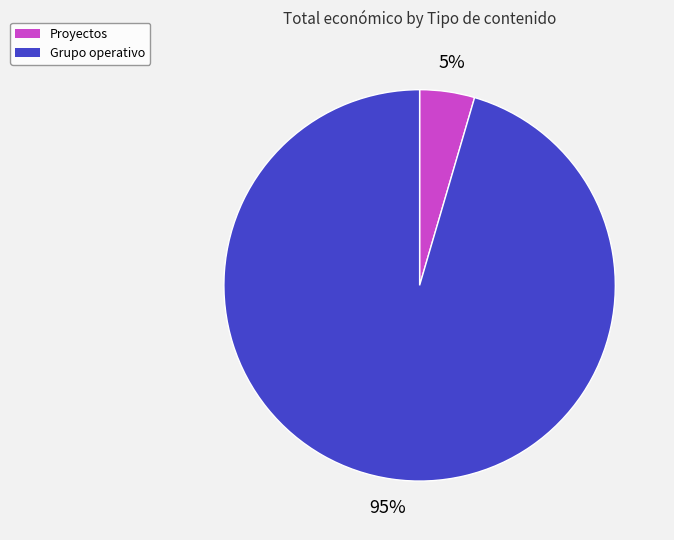

Rank the categories by value from lowest to highest.

Proyectos, Grupo operativo